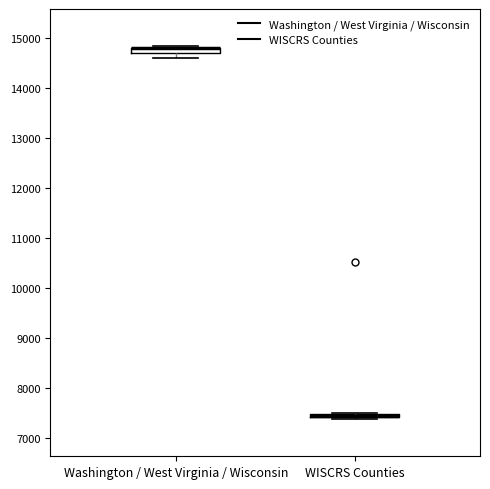

Where is the lower edge of the box for WISCRS Counties on the y-axis? The values are not printed on the chart, so give them approximately, as read against the axis.

7400